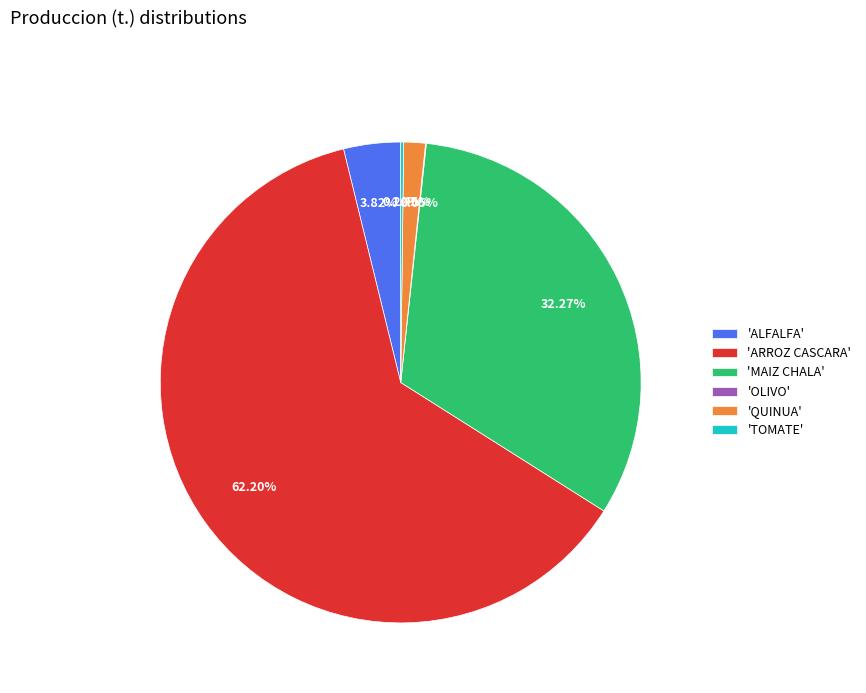

Which has a higher value, 'MAIZ CHALA' or 'ARROZ CASCARA'?

'ARROZ CASCARA'